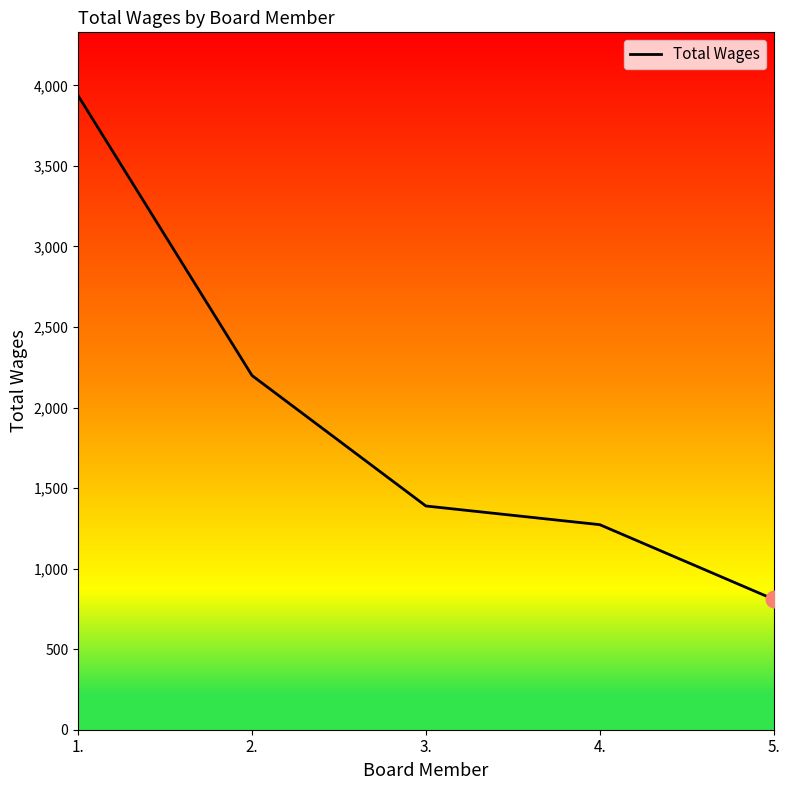

What is the ratio of the value at 2. to the value at 4.?

1.7